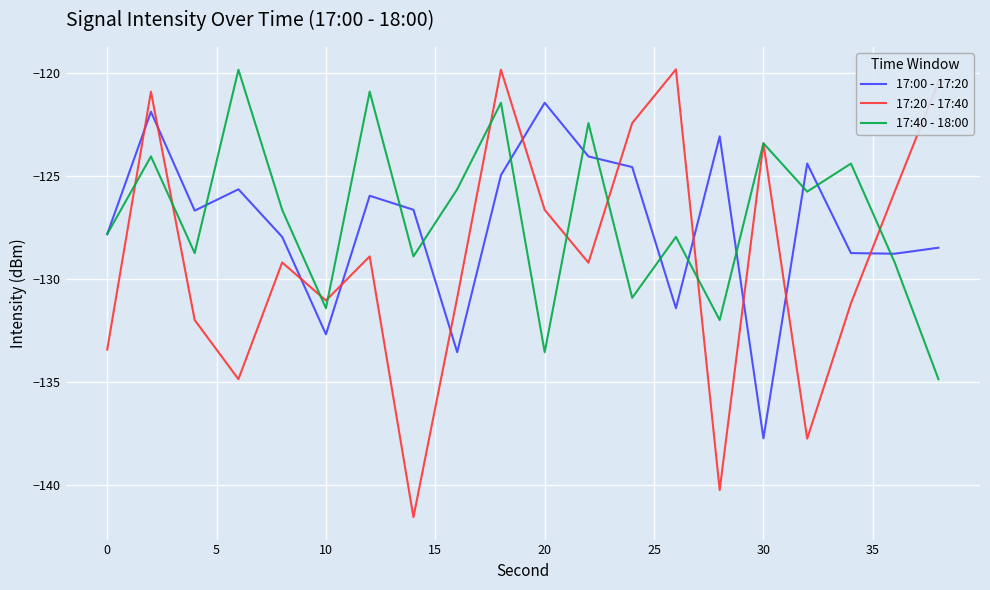

Which series has the widest spread of values?

17:20 - 17:40